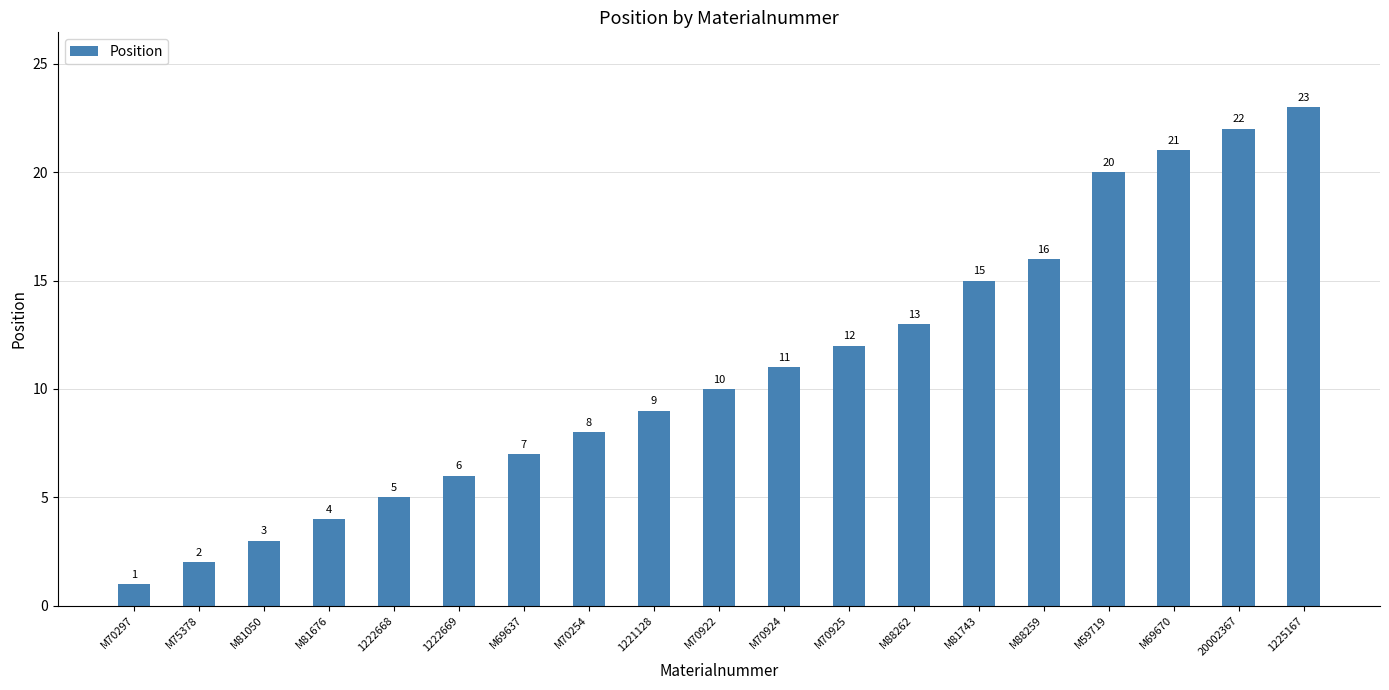

What is the ratio of the value at 1222669 to the value at M81676?

1.5